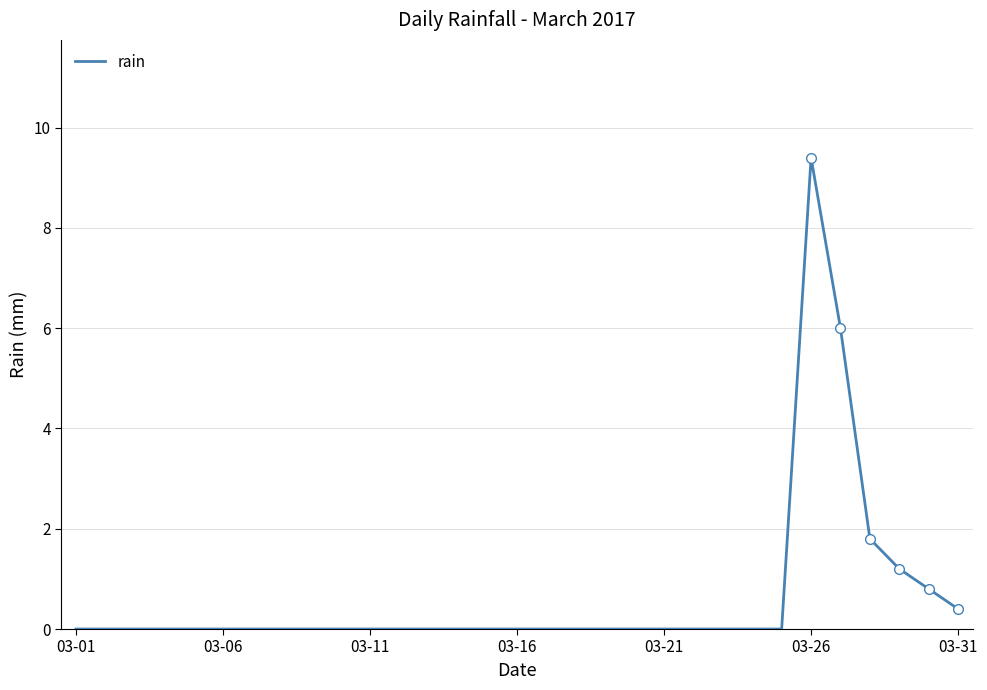

Count the number of categories in the chart.

31